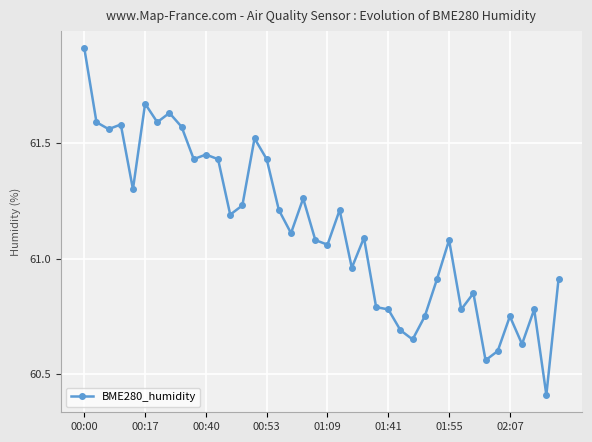

What is the minimum value shown in the chart?

60.4